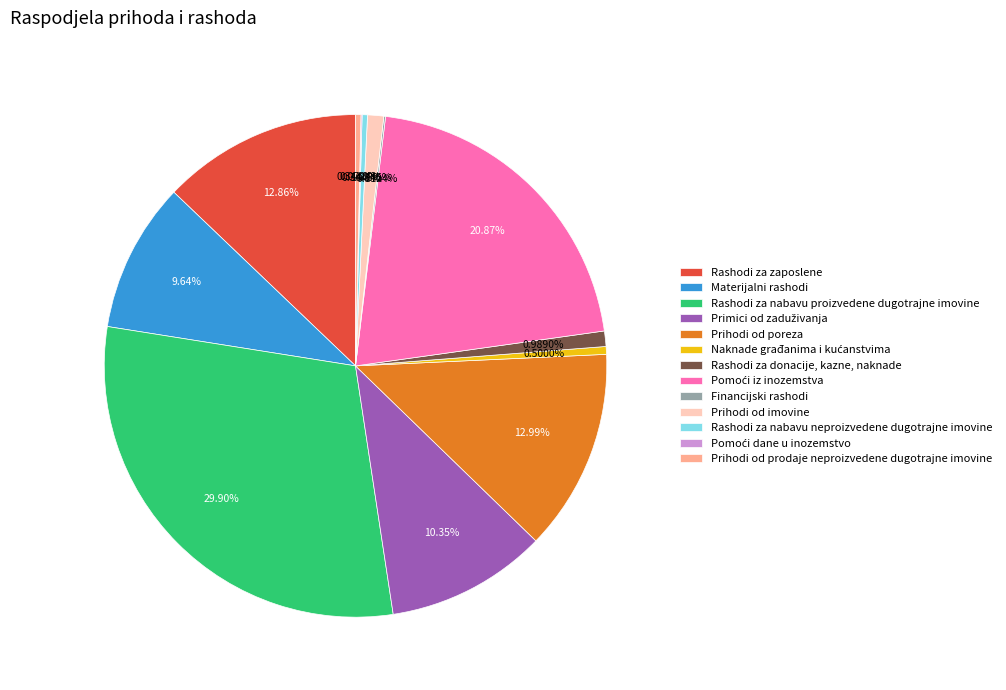

How much of the chart is everything except Rashodi za nabavu proizvedene dugotrajne imovine?

70.1%